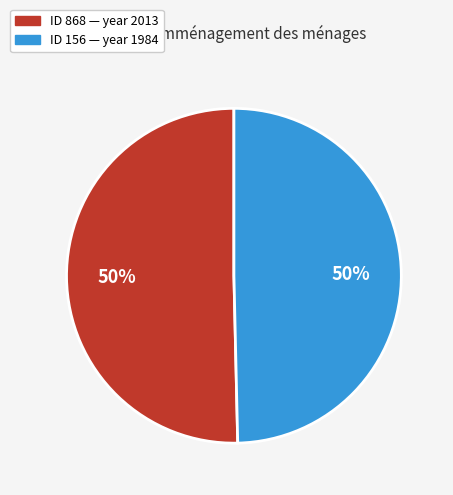

To the nearest percent, what is the average slice percentage?

50%